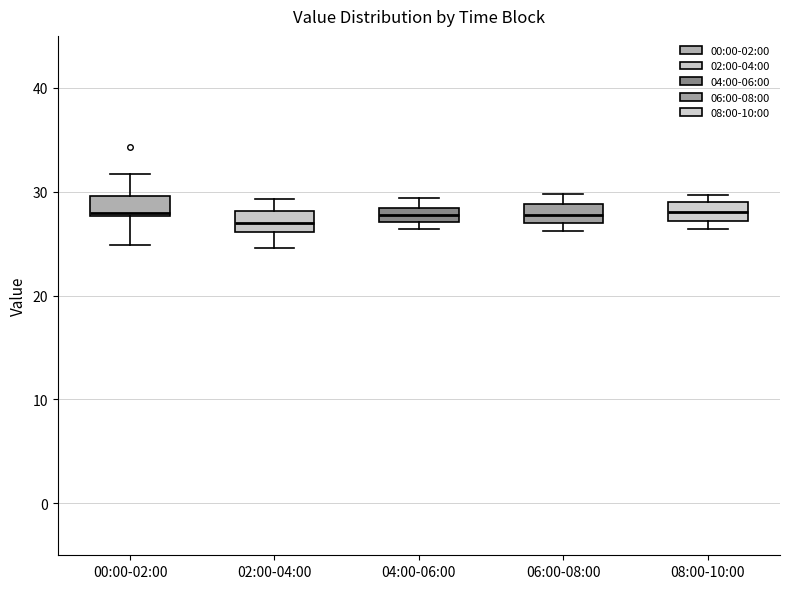

Where does the upper whisker of the box for 04:00-06:00 end on the y-axis? The values are not printed on the chart, so give them approximately, as read against the axis.

29